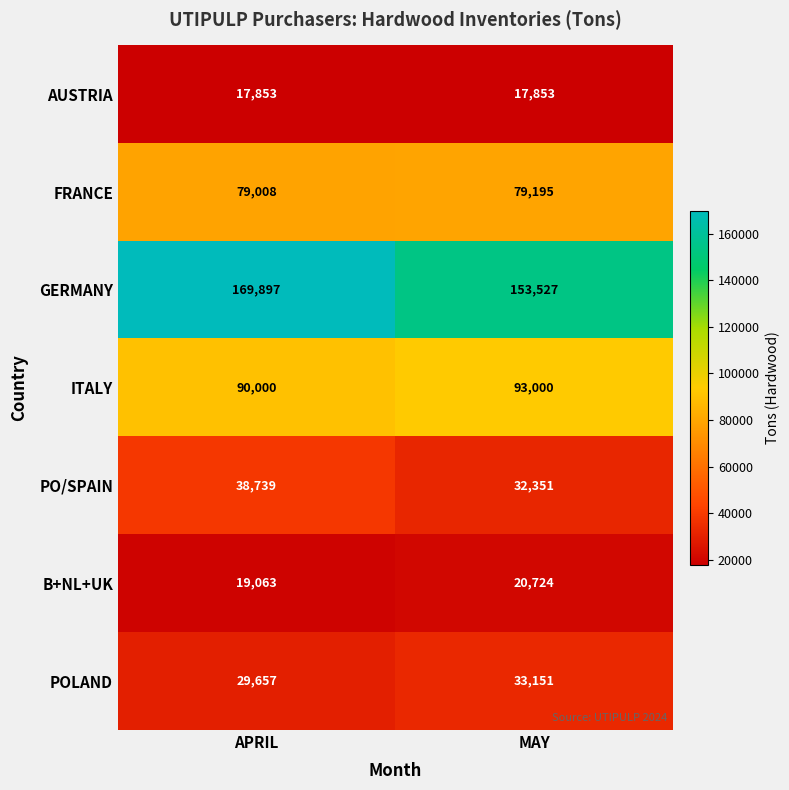

What is the maximum value shown in the chart?

169897